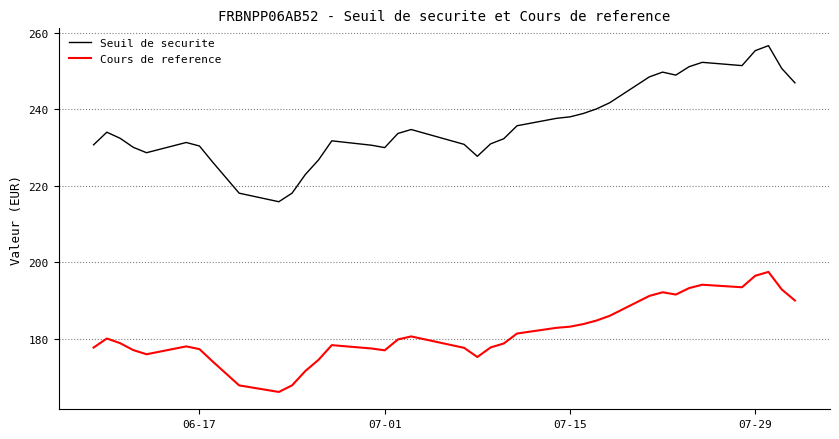

At how many categories does at least one series exceed 183?

38